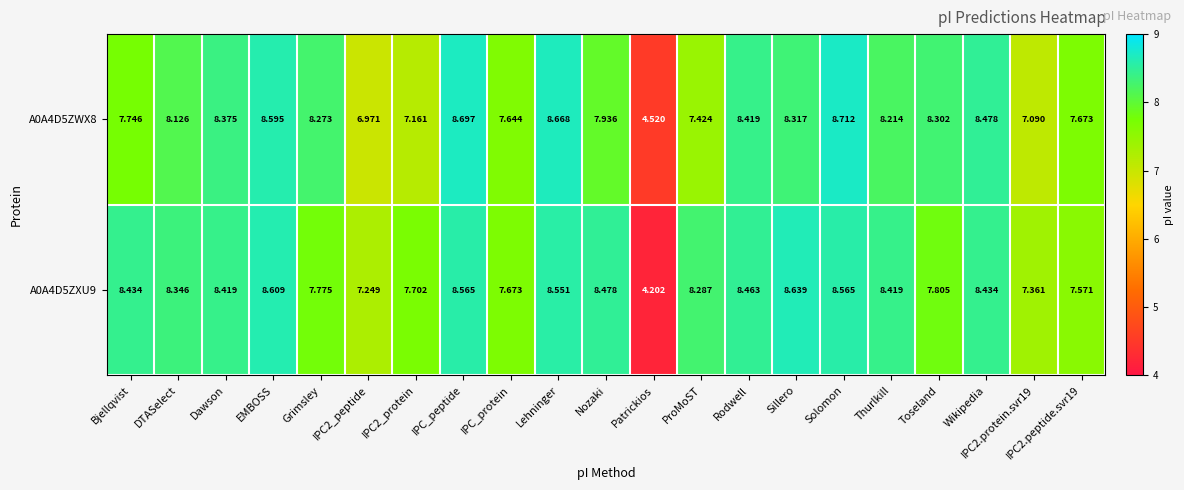

At which category is the sum across all series the highest?

Solomon